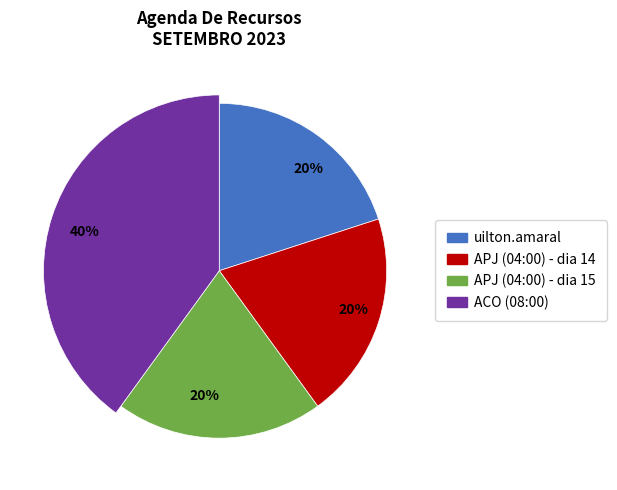

Is it true that APJ (04:00) is 23% of the pie?

False